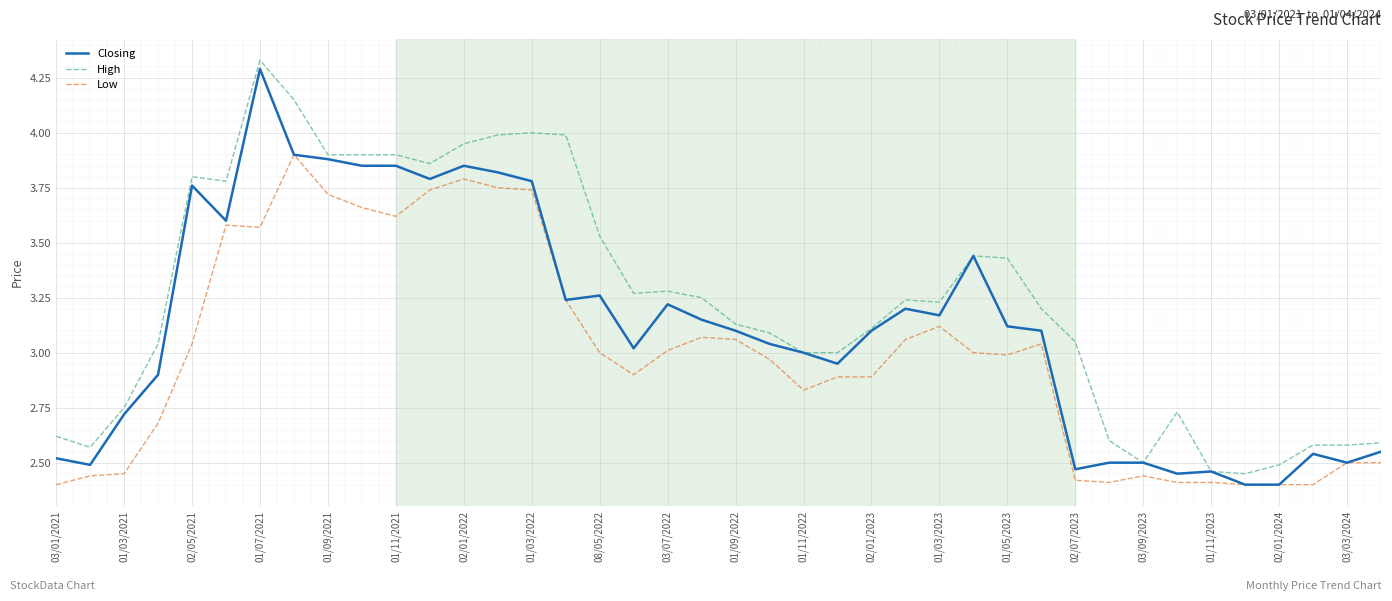

True or false: Low has more than 2 interior local peaks.

True